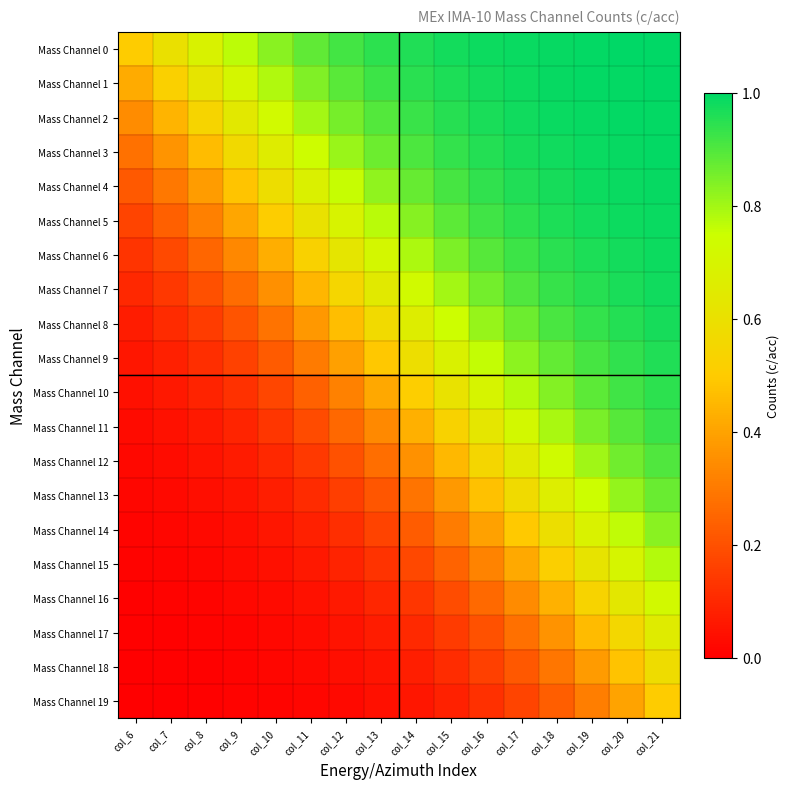

Between col_10 and col_18, which is larger?

col_18